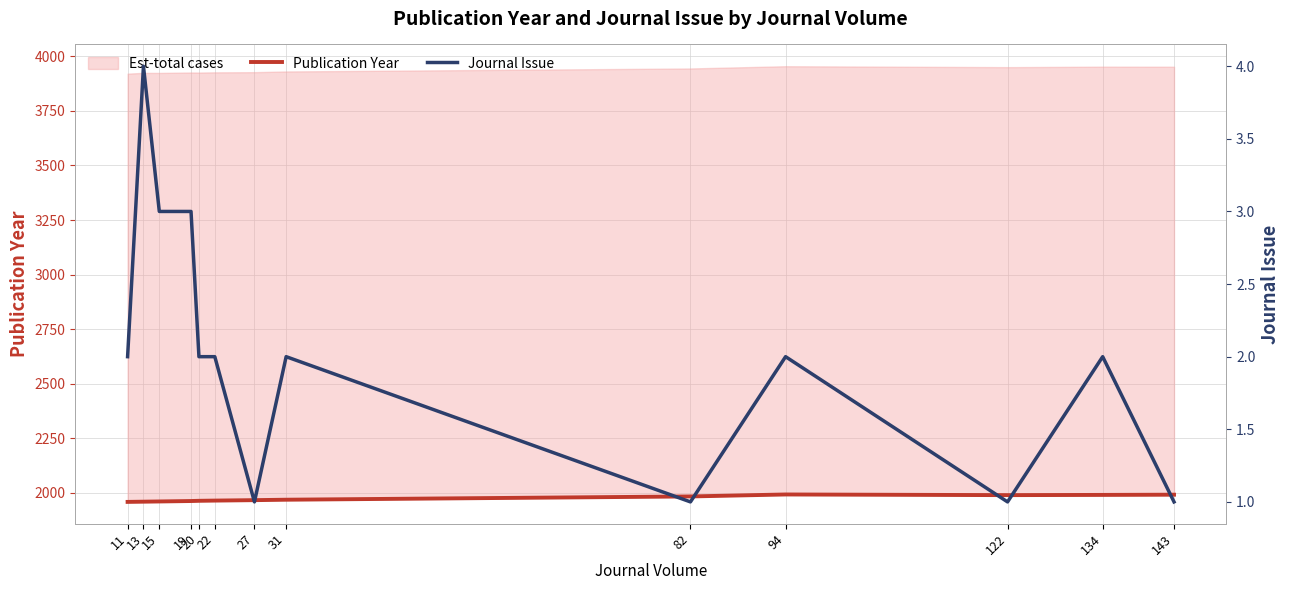

True or false: Publication Year has more than 0 points higher than both neighbors.

True